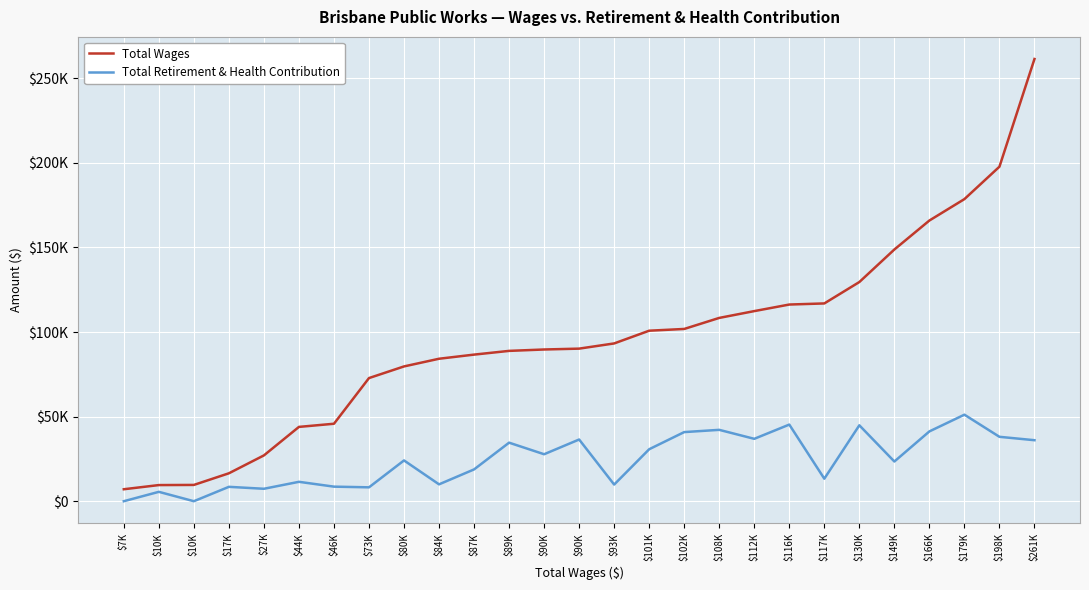

Does the chart display data point markers on the line(s)?

No